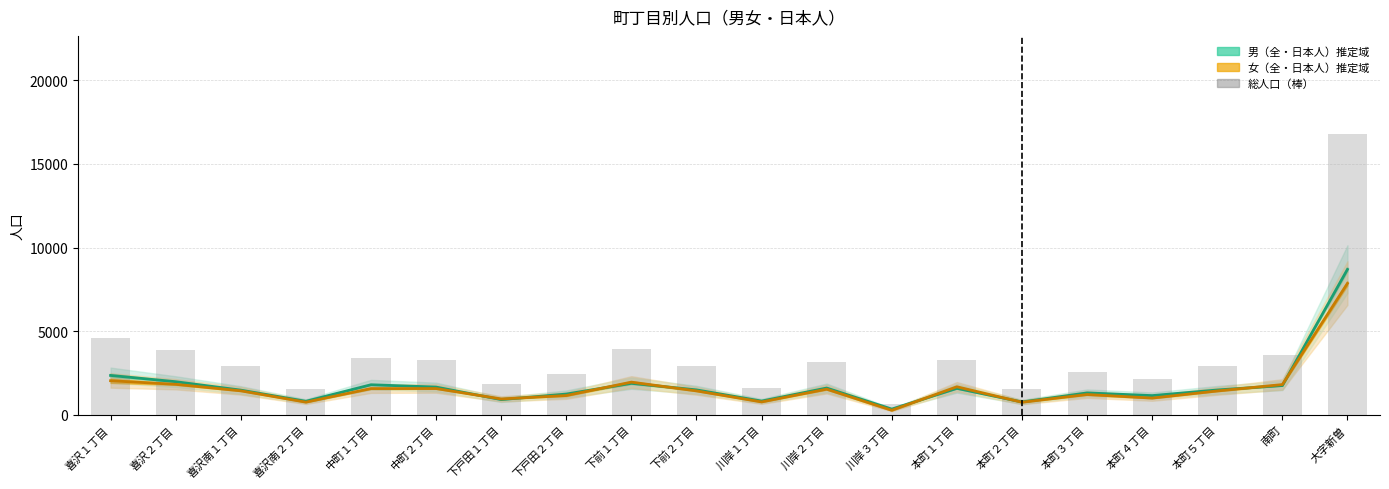

Which has a higher value, 喜沢南１丁目 or 喜沢南２丁目?

喜沢南１丁目